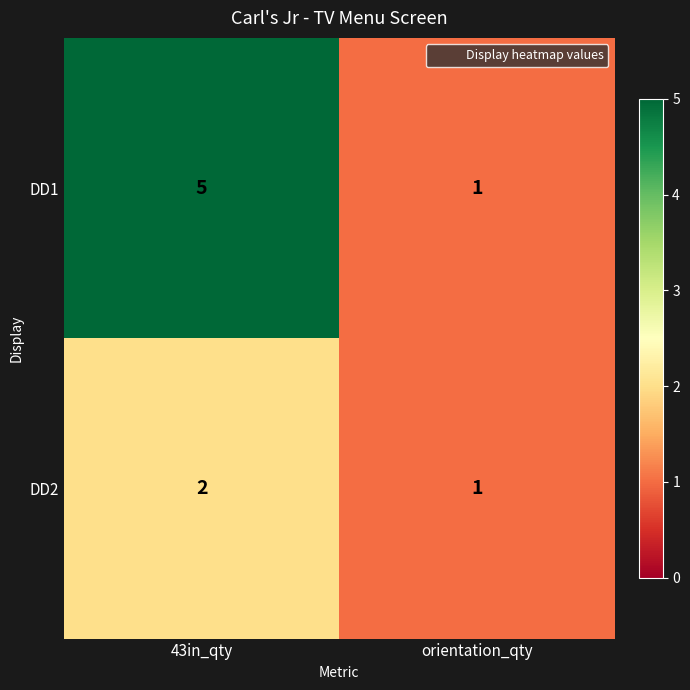

Reading left to right, transcribe all the data shown in this chart.

DD1: 5	1
DD2: 2	1